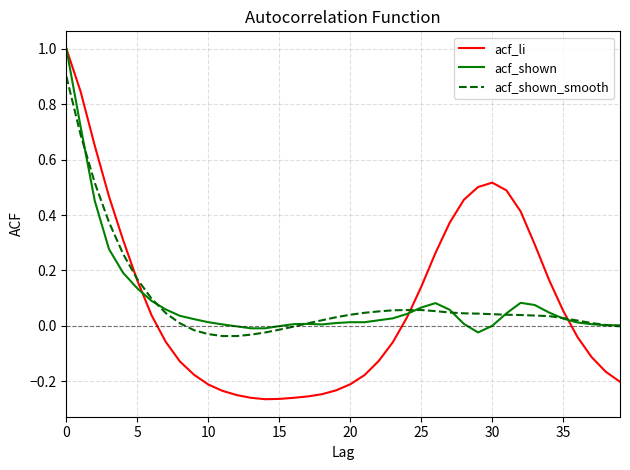

Count the number of categories in the chart.

40